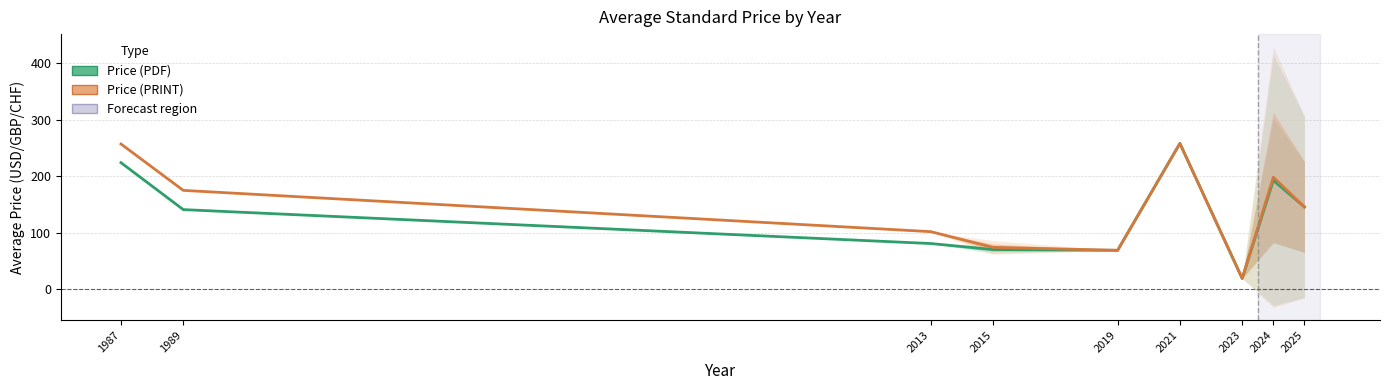

What is the maximum value for Price (PRINT)?

258.0